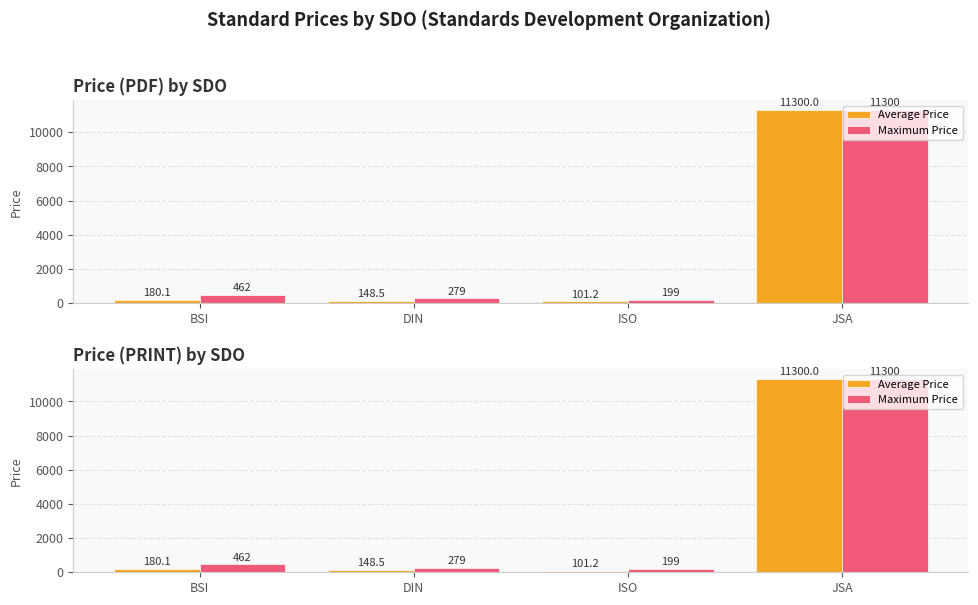

At how many categories does at least one series exceed 8826?

1